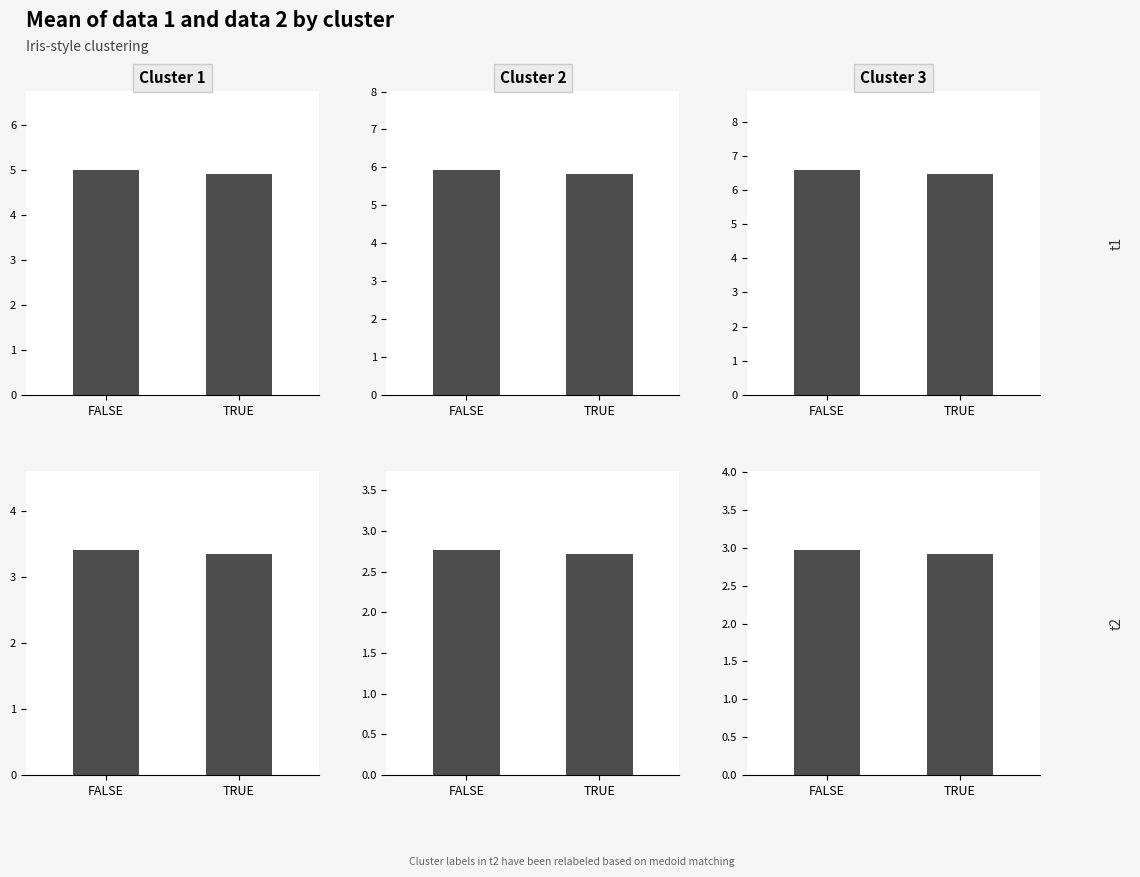

At TRUE, list the series in order from smallest to largest.

data 2, data 1